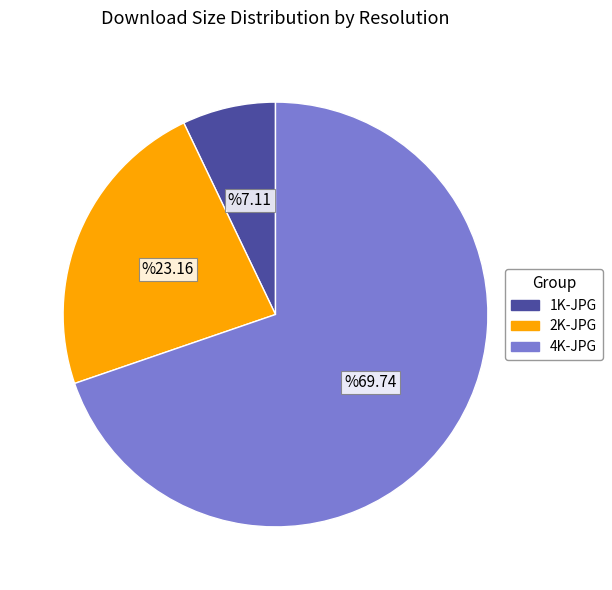

Which category has the smallest portion of the pie?

1K-JPG